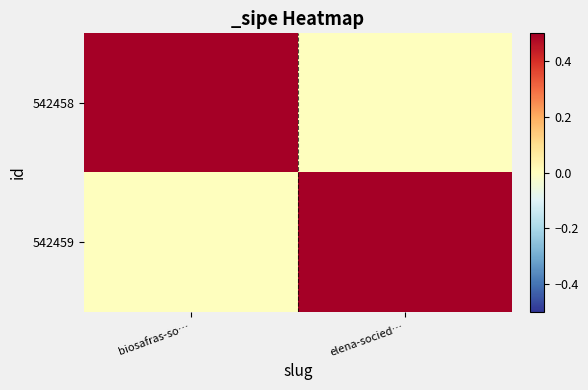

Which series changed the most between biosafras-so… and elena-socied…?

542458